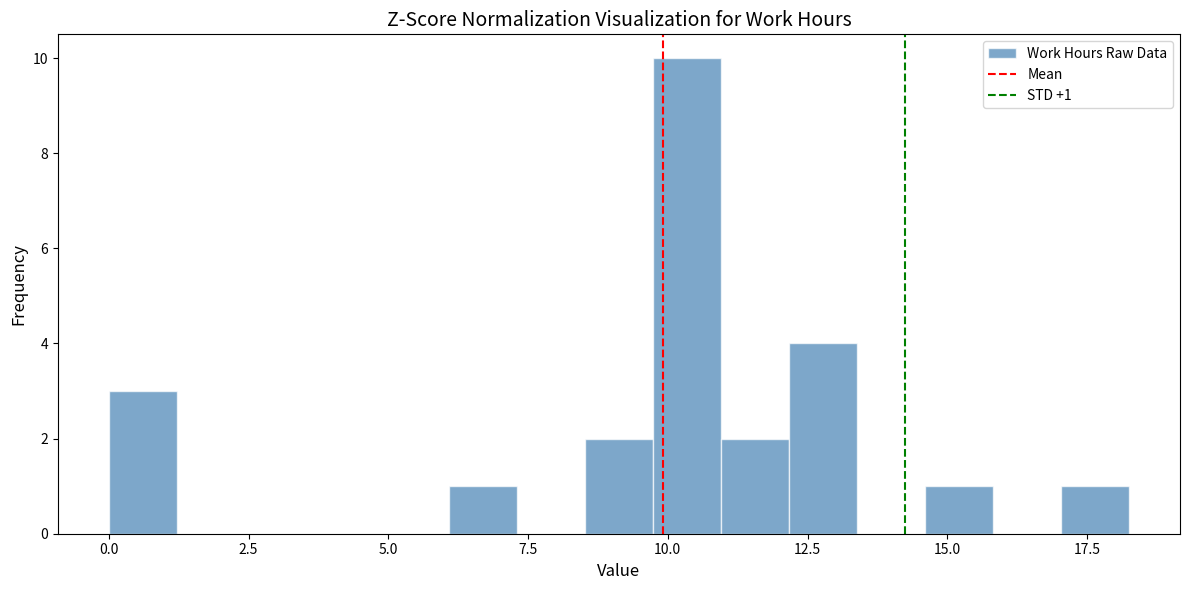

Around what value on the x-axis is the tallest bar? Give the approximate position of its centre, as read against the axis.

10.5